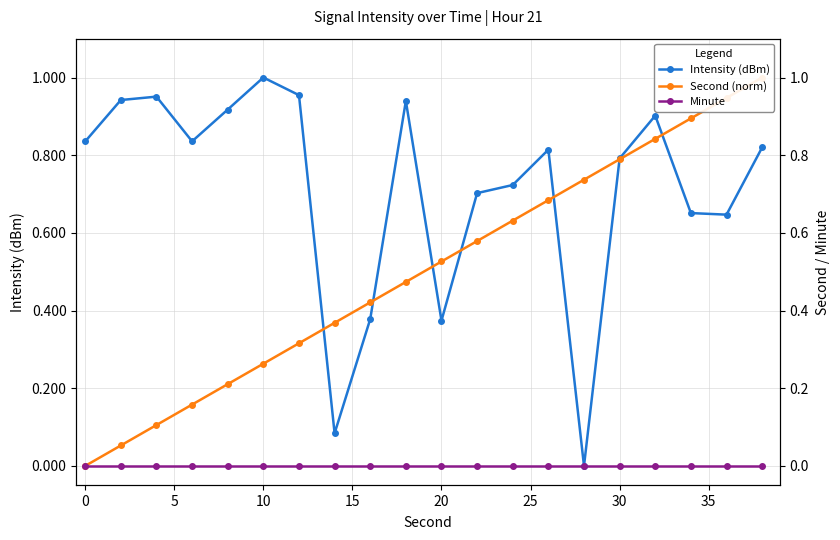

True or false: Minute has more than 2 points higher than both neighbors.

False